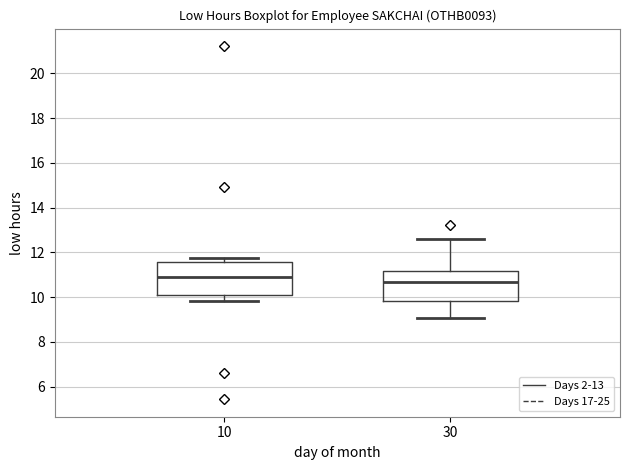

Where is the upper edge of the box at x = 10 on the y-axis? The values are not printed on the chart, so give them approximately, as read against the axis.

11.6